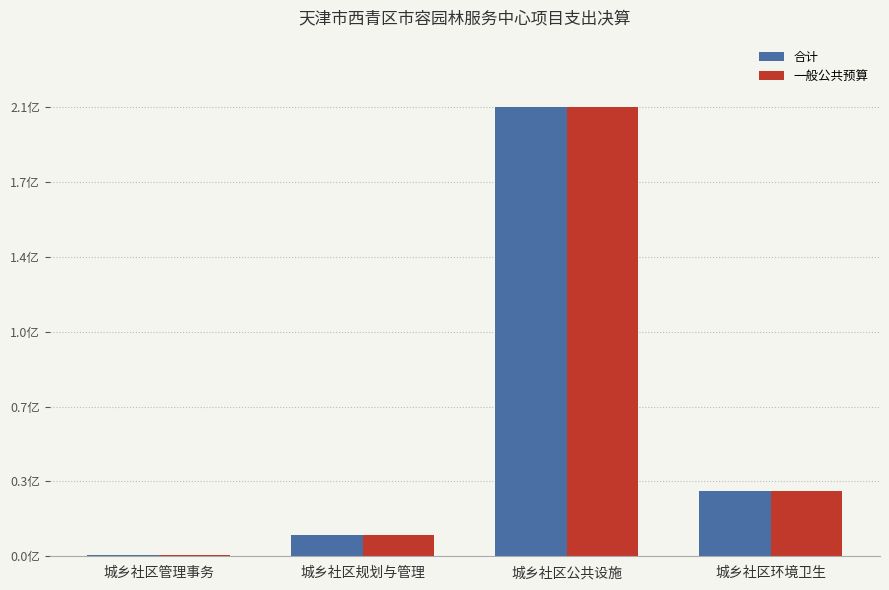

Which series has the largest total across all categories?

合计